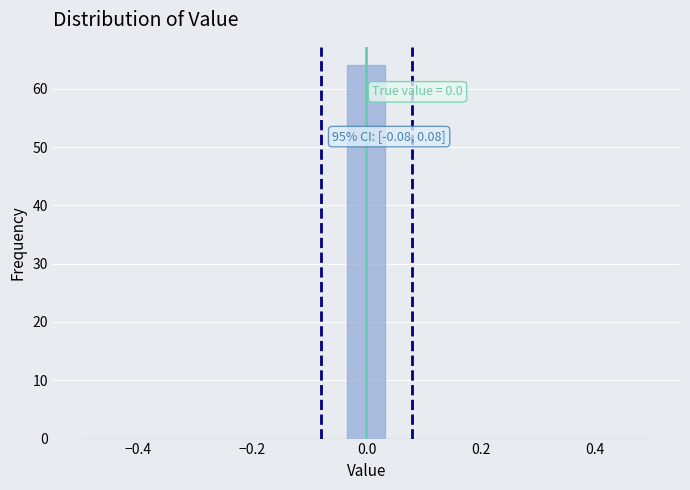

Read against the x-axis, roughly where is the centre of the tallest bar?

0.00